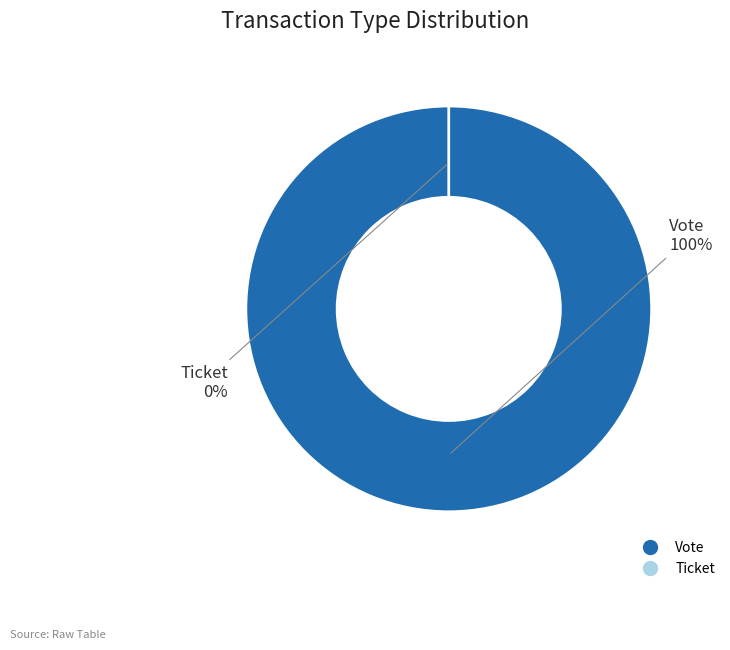

Which category has the biggest portion of the pie?

Vote